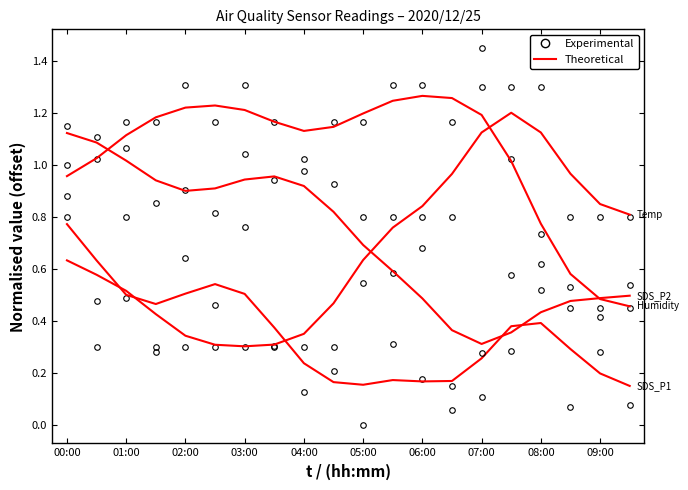

At which category is the sum across all series the highest?

00:00